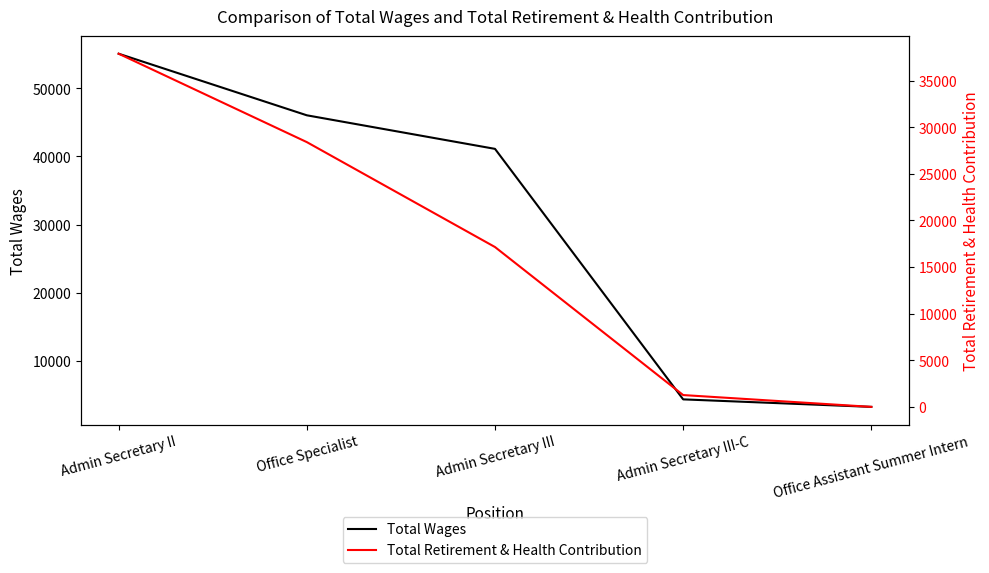

Does the chart have visible grid lines?

No